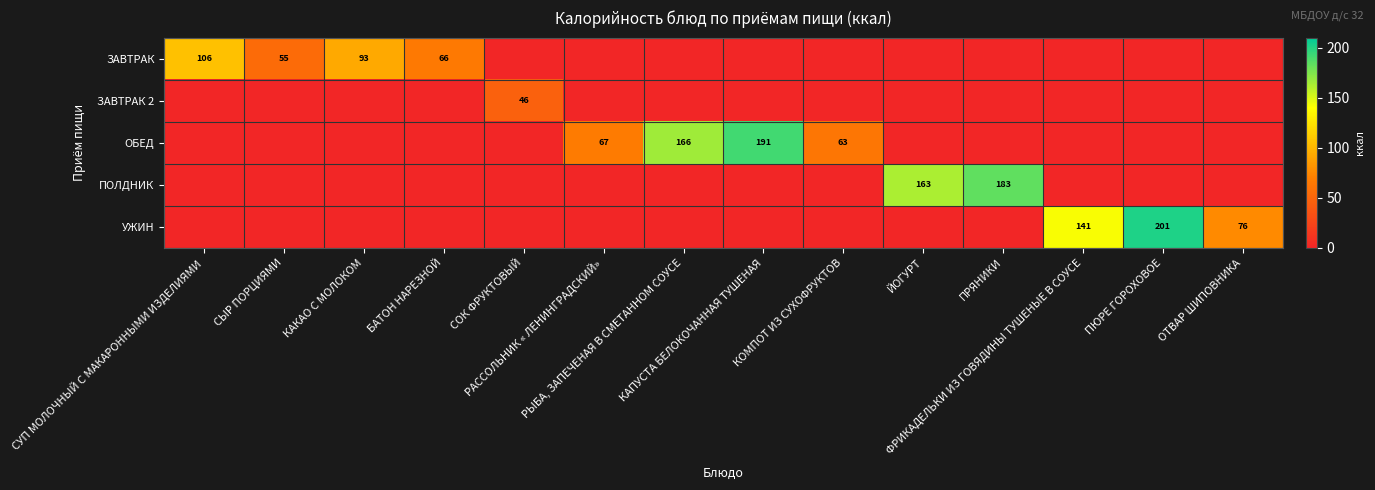

What is the difference between the maximum and second lowest values in the ПОЛДНИК series?

183.0